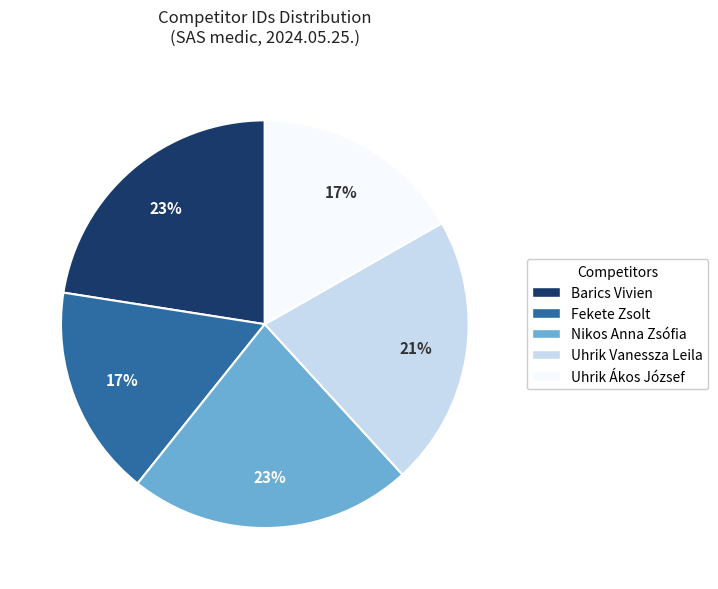

To the nearest percent, what percentage of the pie is Uhrik Vanessza Leila?

21%